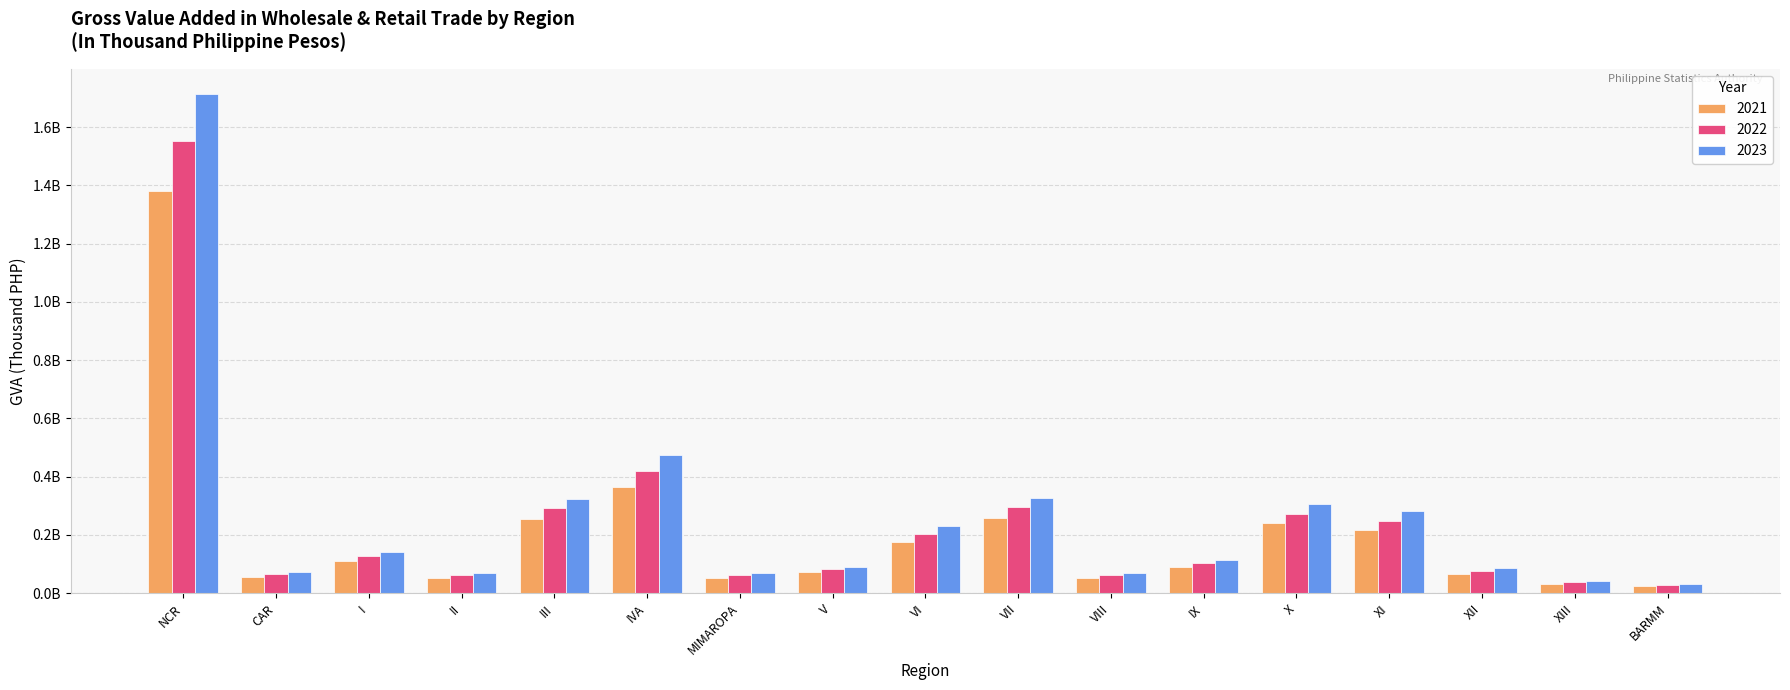

The value of 2021 at XI is 348442491.7. True or false?

False